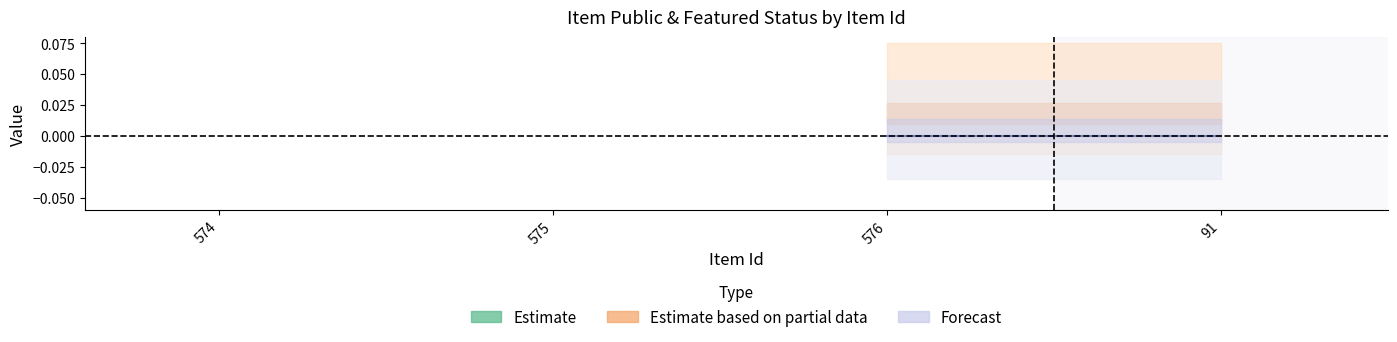

The public series shows 1 at 576. True or false?

False